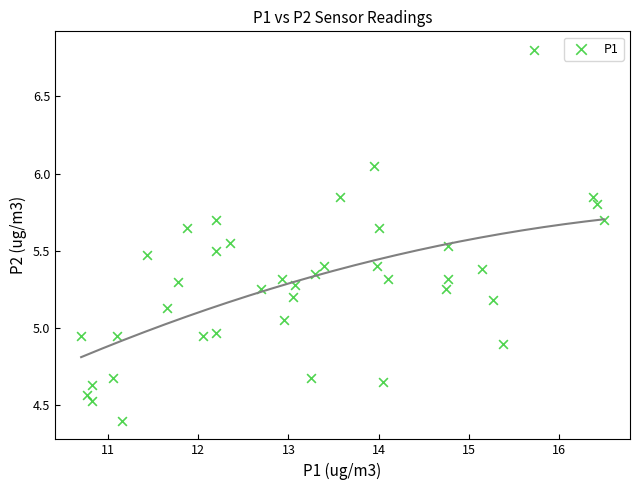

What is the range of Y values (max minus min)?

2.4